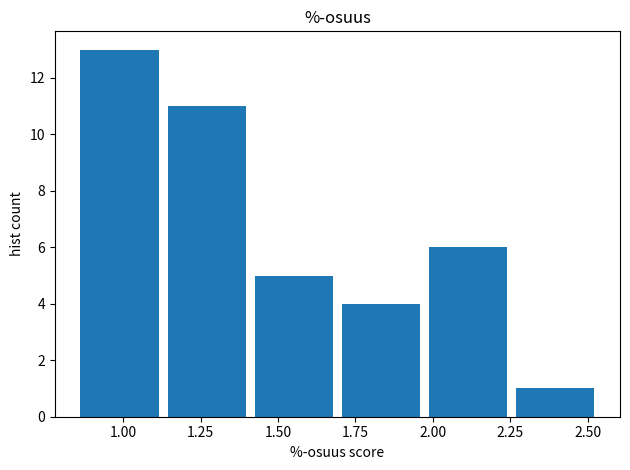

Reading left to right, transcribe this chart: for each bar, give the range it covers on the x-axis and its height. Neither the bar edges nor the heights are printed on the chart, so give them approximately, as read against the axes.

0.85 to 1.15: 13
1.15 to 1.40: 11
1.40 to 1.70: 5
1.70 to 1.95: 4
1.95 to 2.25: 6
2.25 to 2.55: 1